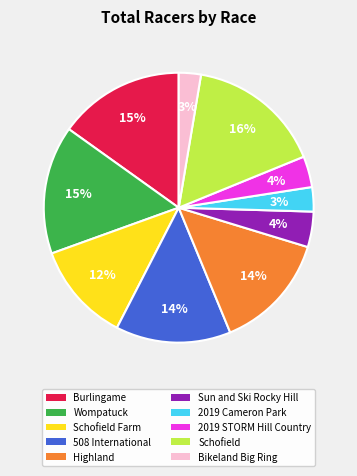

To the nearest percent, what is the difference between the Bikeland Big Ring and Schofield Farm slice percentages?

9%